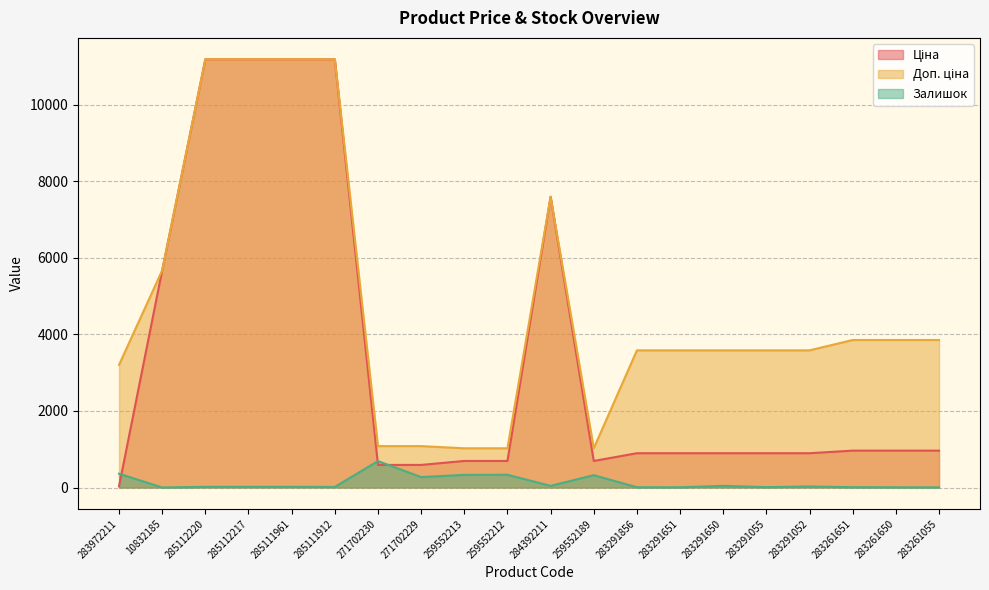

Reading left to right, what are all the values shown in this chart?

Ціна: 32.0	5673.8	11188.2	11188.2	11188.2	11188.2	589.9	589.9	693.7	693.7	7596.5	693.7	895.9	895.9	895.9	895.9	895.9	963.5	963.5	963.5
Доп. ціна: 3205.0	5673.8	11188.2	11188.2	11188.2	11188.2	1081.7	1081.7	1024.6	1024.6	7596.5	1024.6	3583.6	3583.6	3583.6	3583.6	3583.6	3854.0	3854.0	3854.0
Залишок: 360.0	1.0	17.0	17.0	17.0	15.0	690.0	272.0	330.0	333.0	43.0	322.0	7.0	6.0	43.0	9.0	26.0	8.0	6.0	4.0